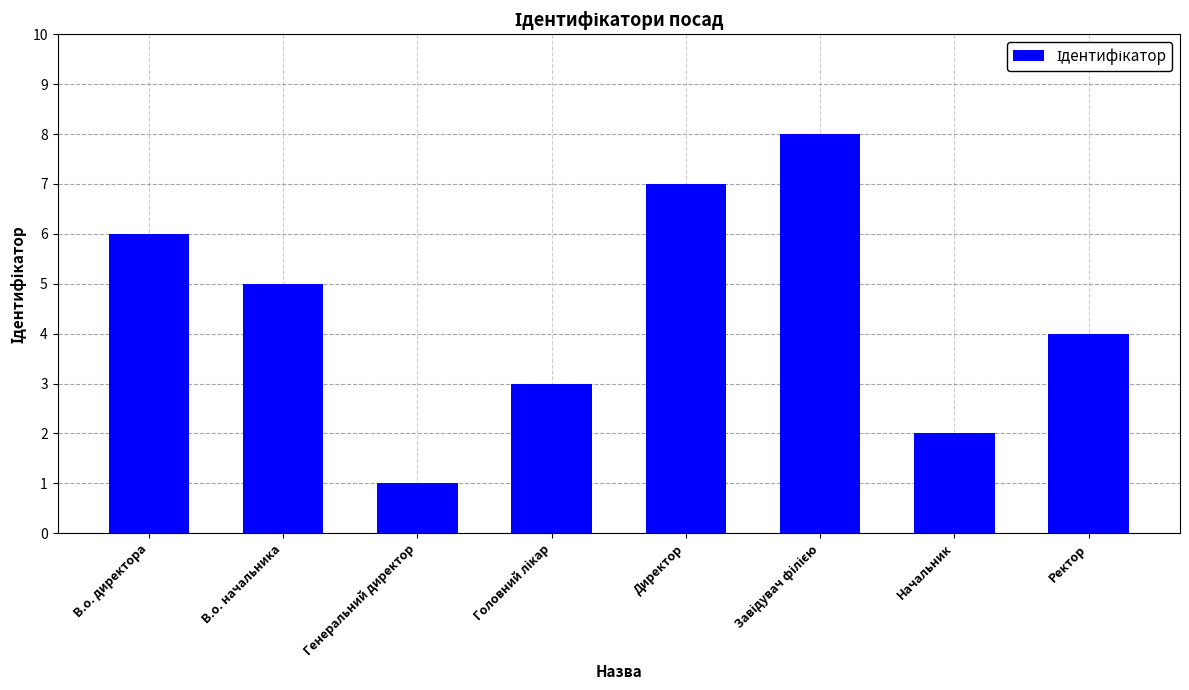

At which label is the value closest to 4?

Ректор